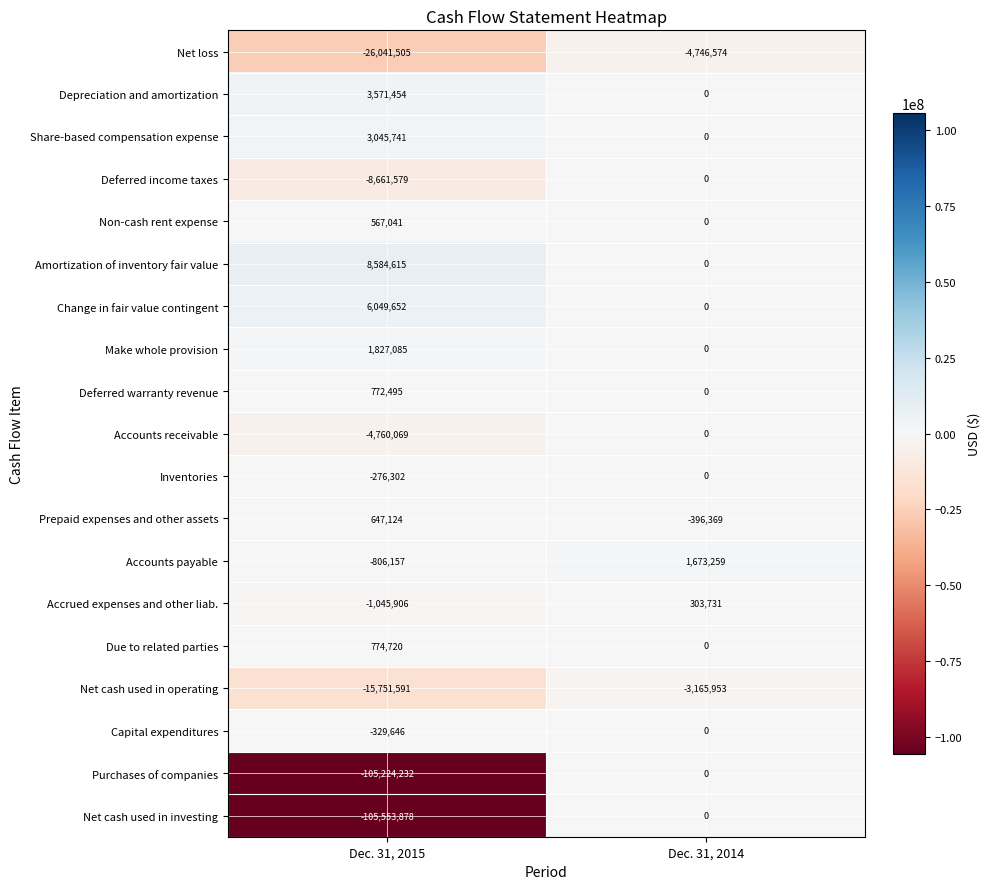

Read the Deferred income taxes value at Dec. 31, 2015, to the nearest 10.

-8661580